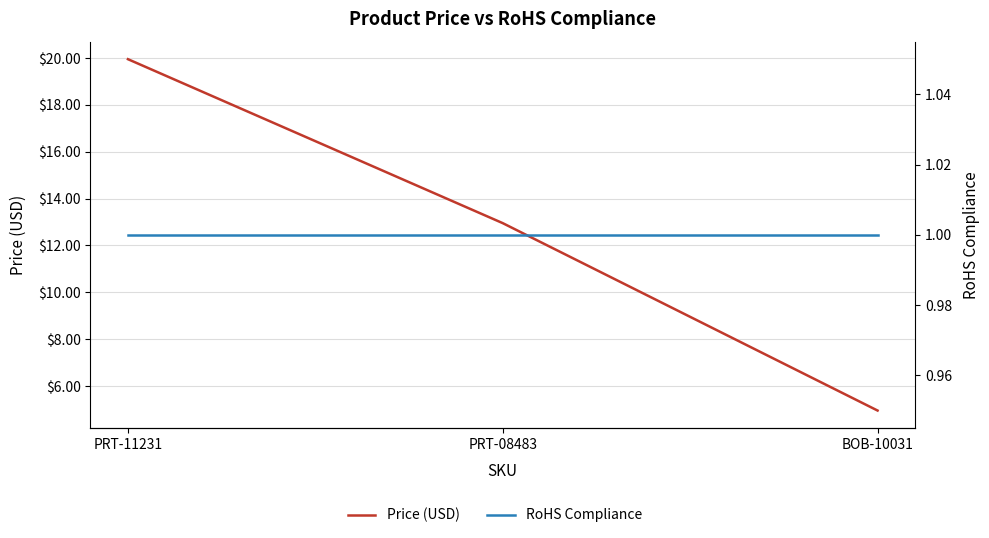

Which has a higher value, PRT-11231 or BOB-10031?

PRT-11231